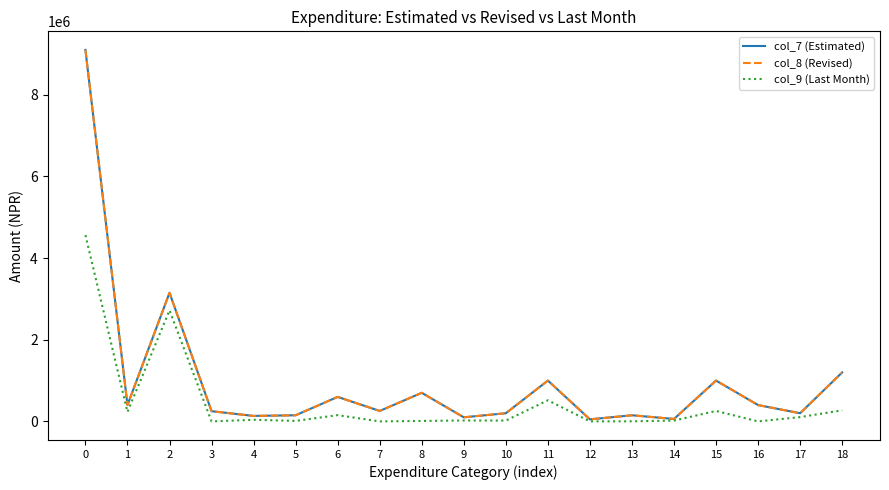

What is the maximum value shown in the chart?

9100000